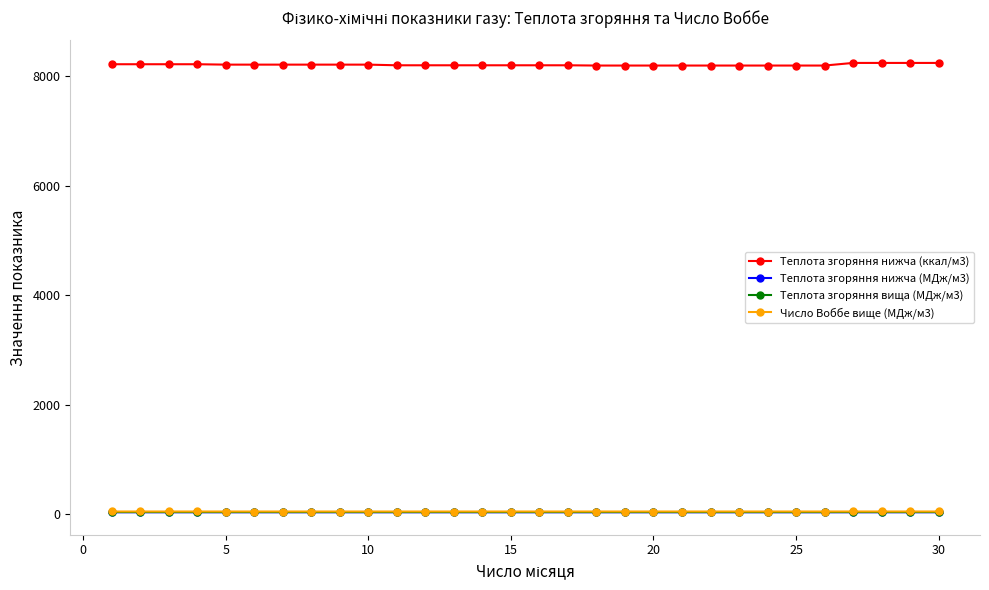

How many series are shown in this chart?

4